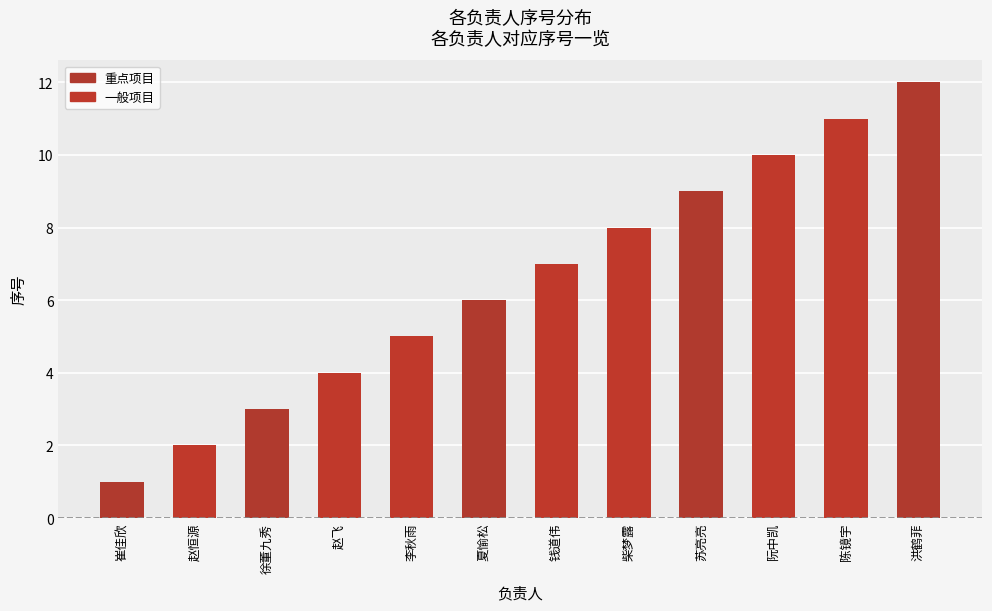

The value at 赵飞 is 2. True or false?

False